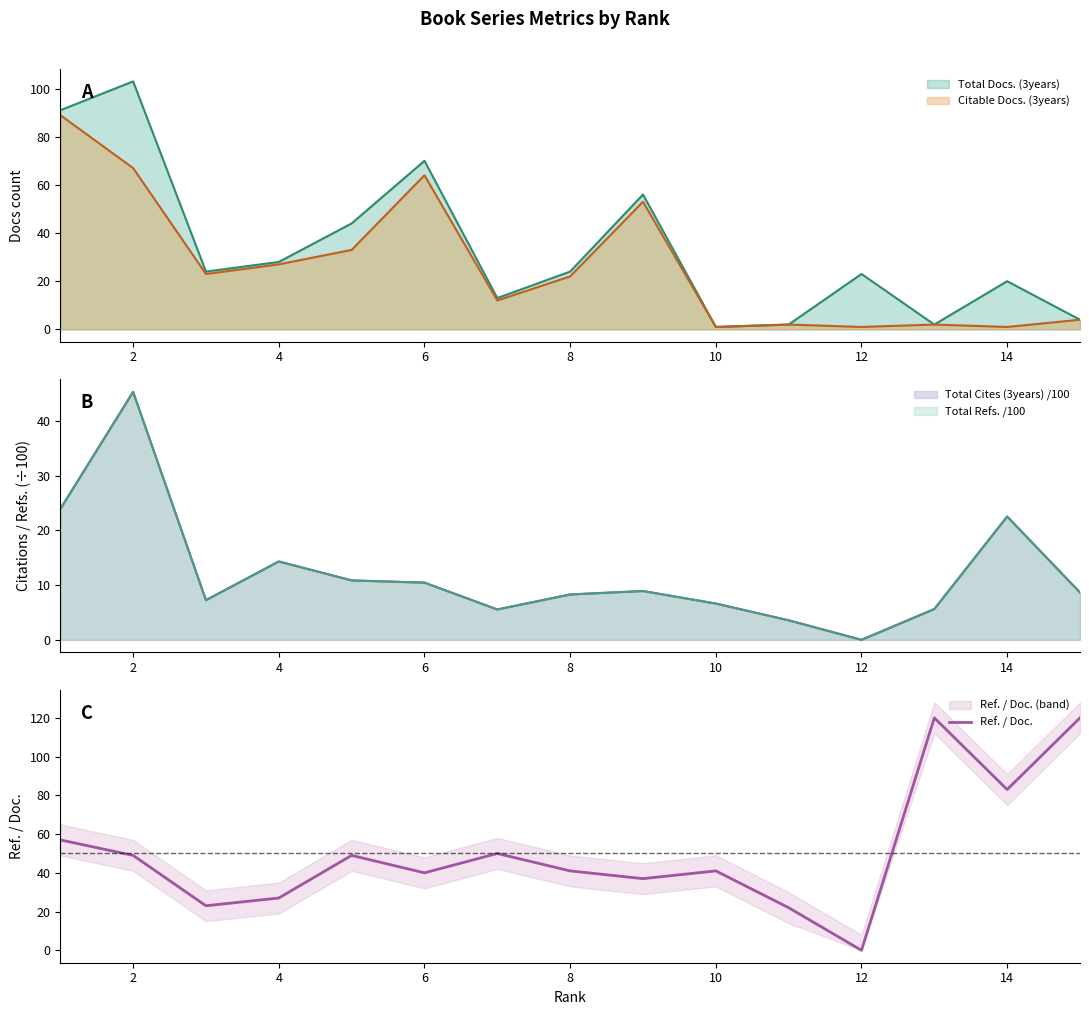

Is it true that Ref. / Doc. equals 10 at 10?

False